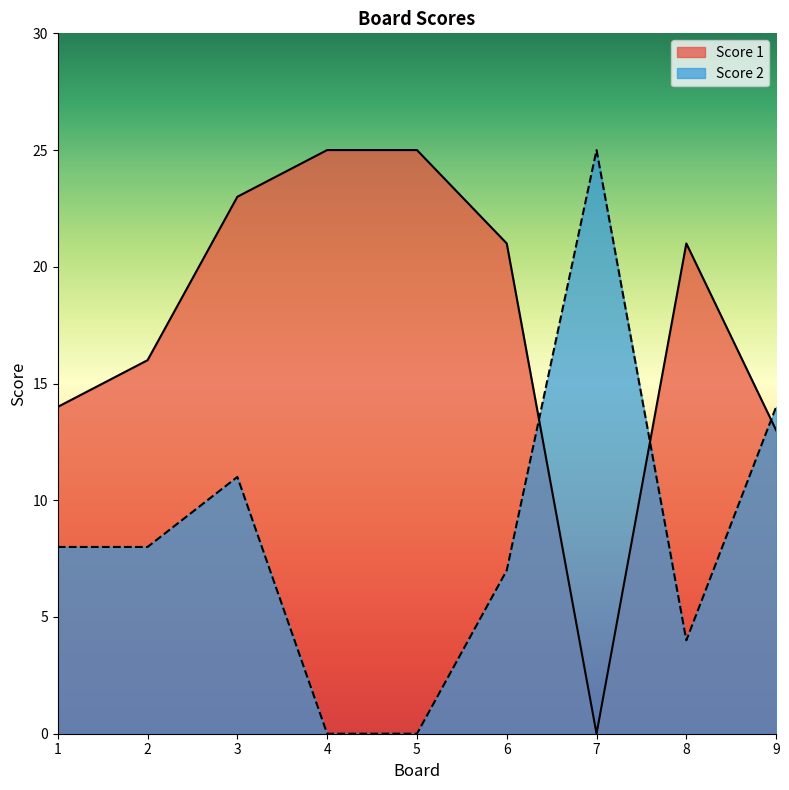

Reading left to right, extract all data points from this chart.

Score 1: 14	16	23	25	25	21	0	21	13
Score 2: 8	8	11	0	0	7	25	4	14